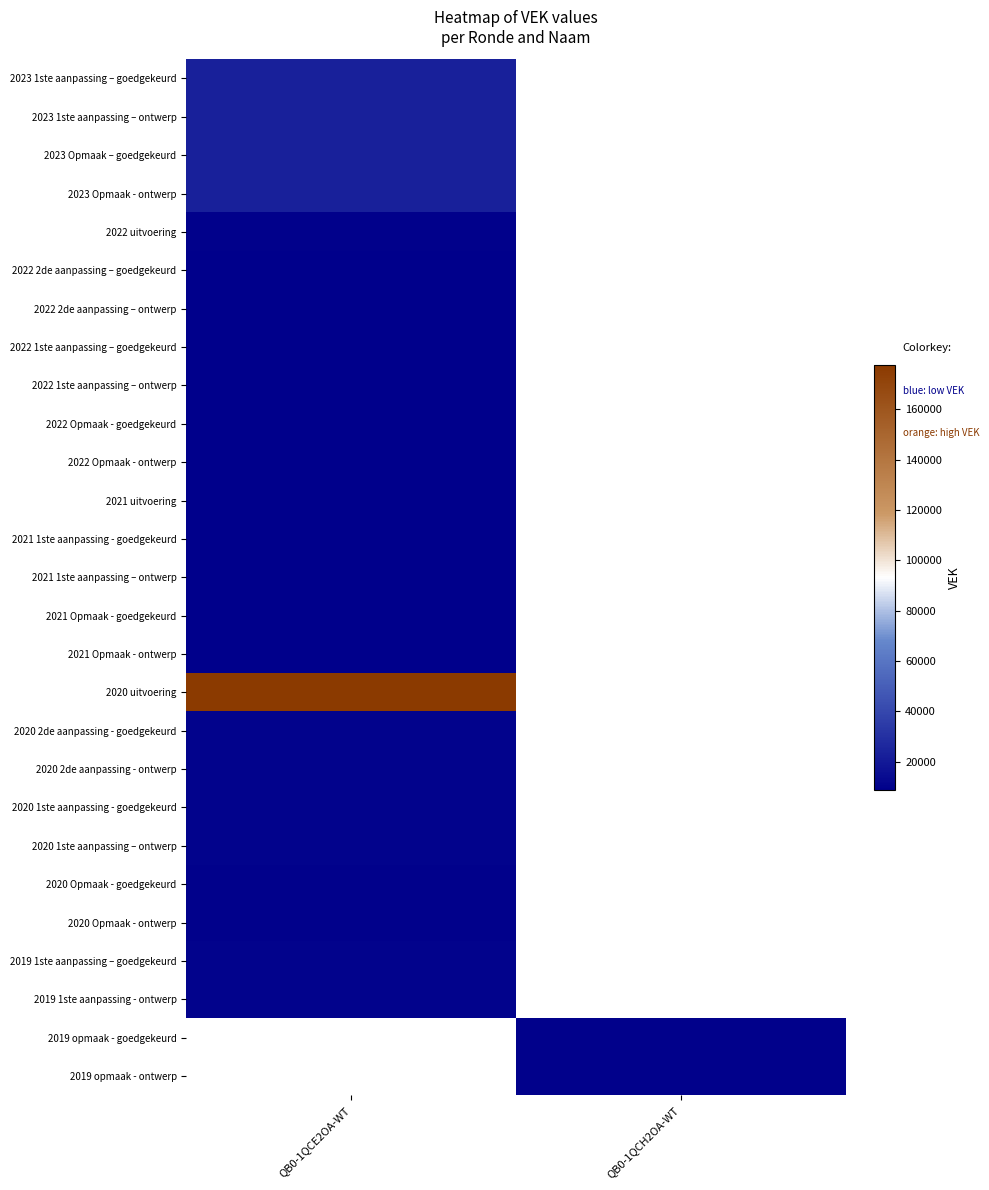

What is the difference between the highest and lowest values at QB0-1QCE2OA-WT?

169031.0